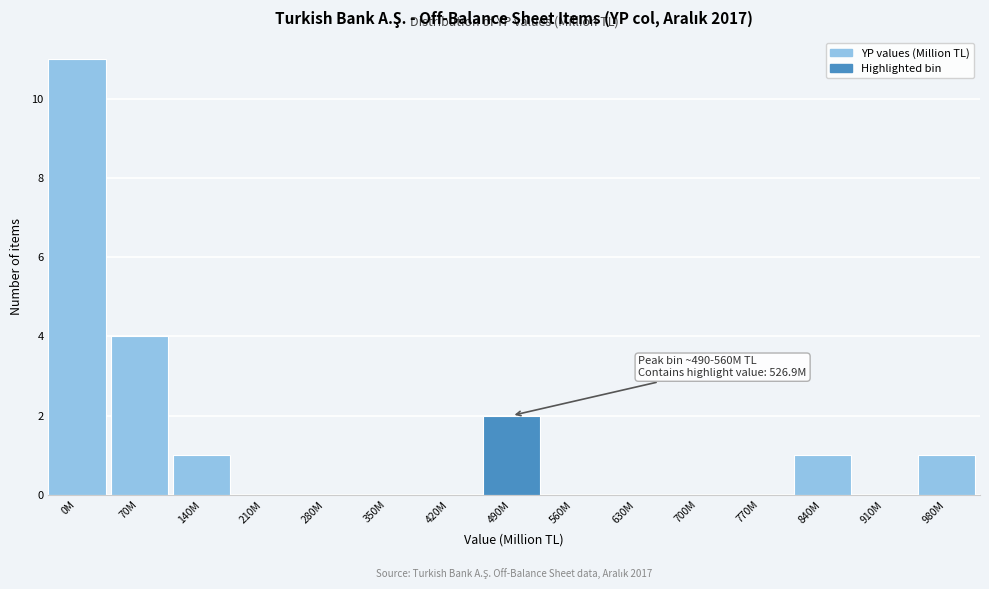

Reading left to right, list all the values displayed in this chart.

0M=11	70M=4	140M=1	210M=0	280M=0	350M=0	420M=0	490M=2	560M=0	630M=0	700M=0	770M=0	840M=1	910M=0	980M=1